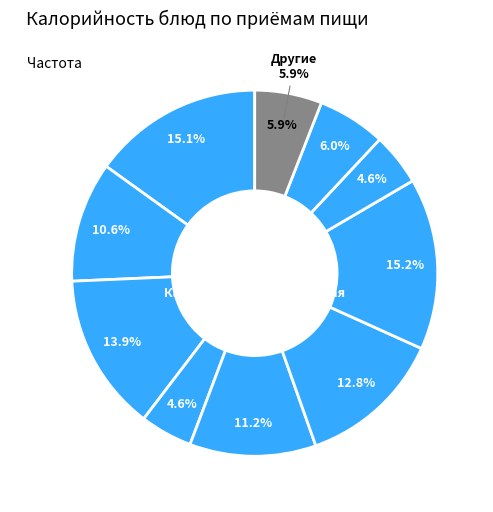

Which slice is the largest?

Каша пшенная вязкая